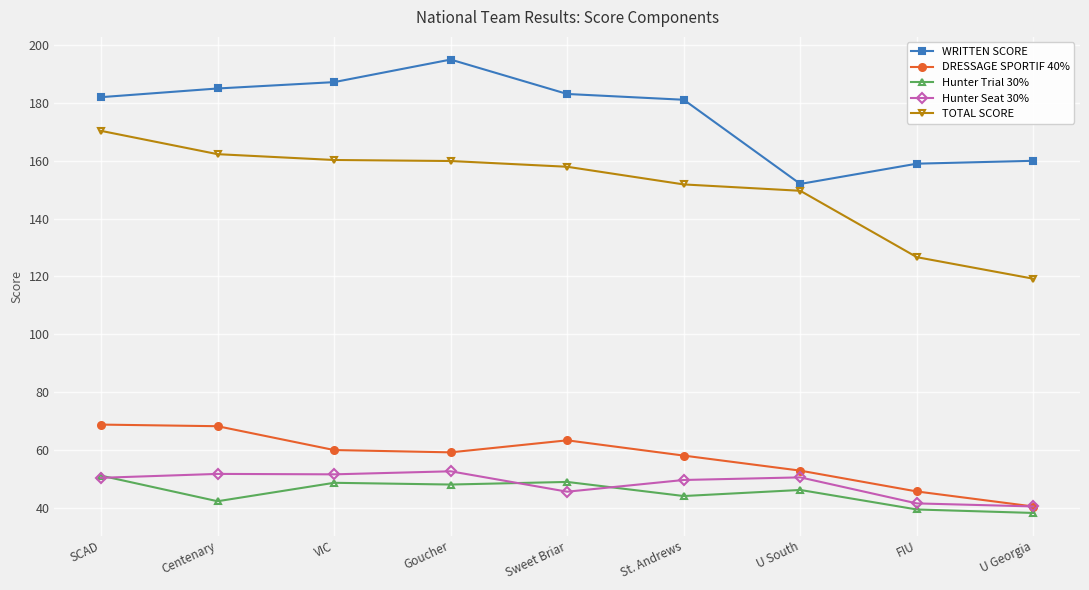

What is the difference between the DRESSAGE SPORTIF 40% values at VIC and U Georgia?

19.5